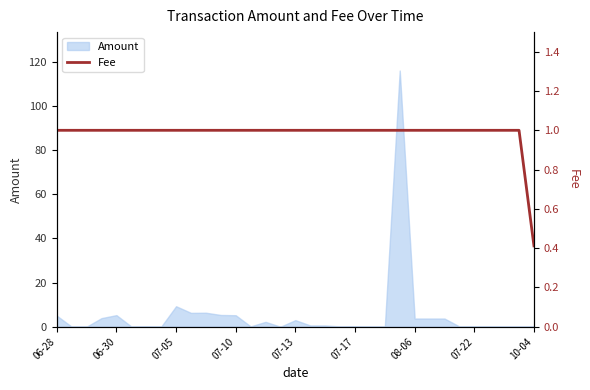

The Amount series shows 0.0 at 10-04. True or false?

True